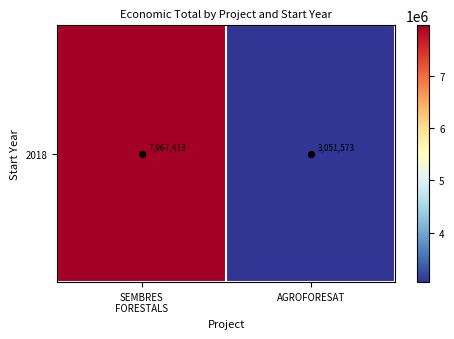

Is it true that the value at SEMBRES
FORESTALS is 4578665?

False